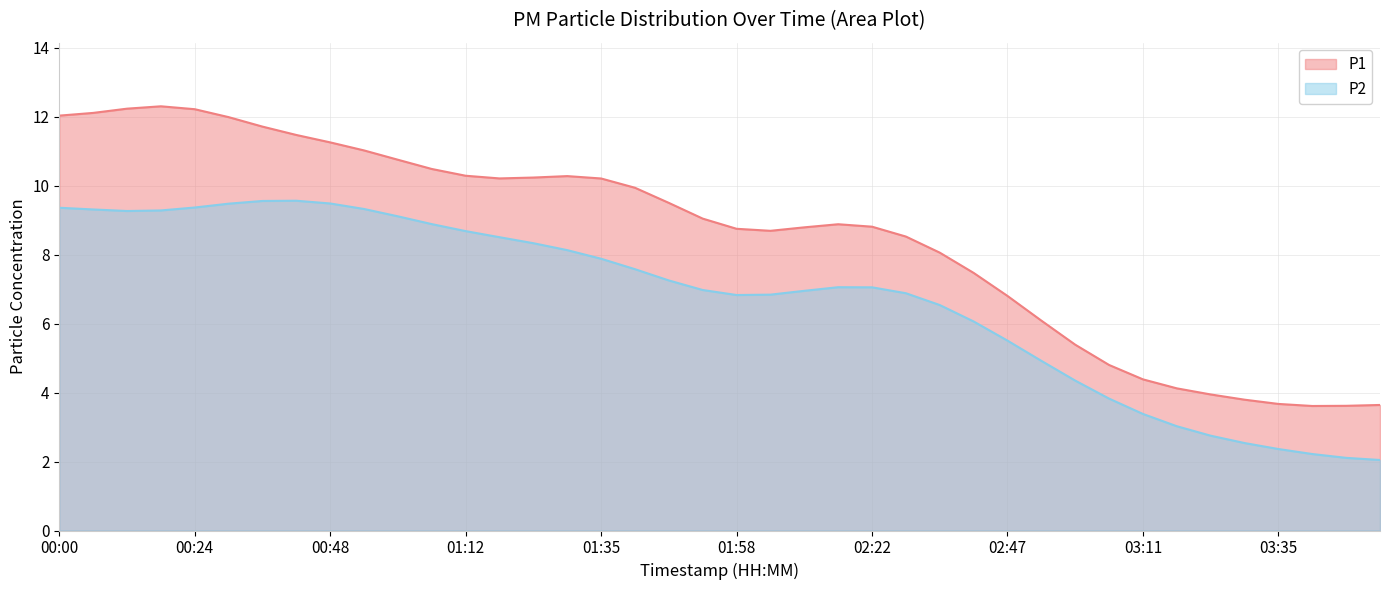

What is the change in value from 03:05 to 03:11?

-0.4